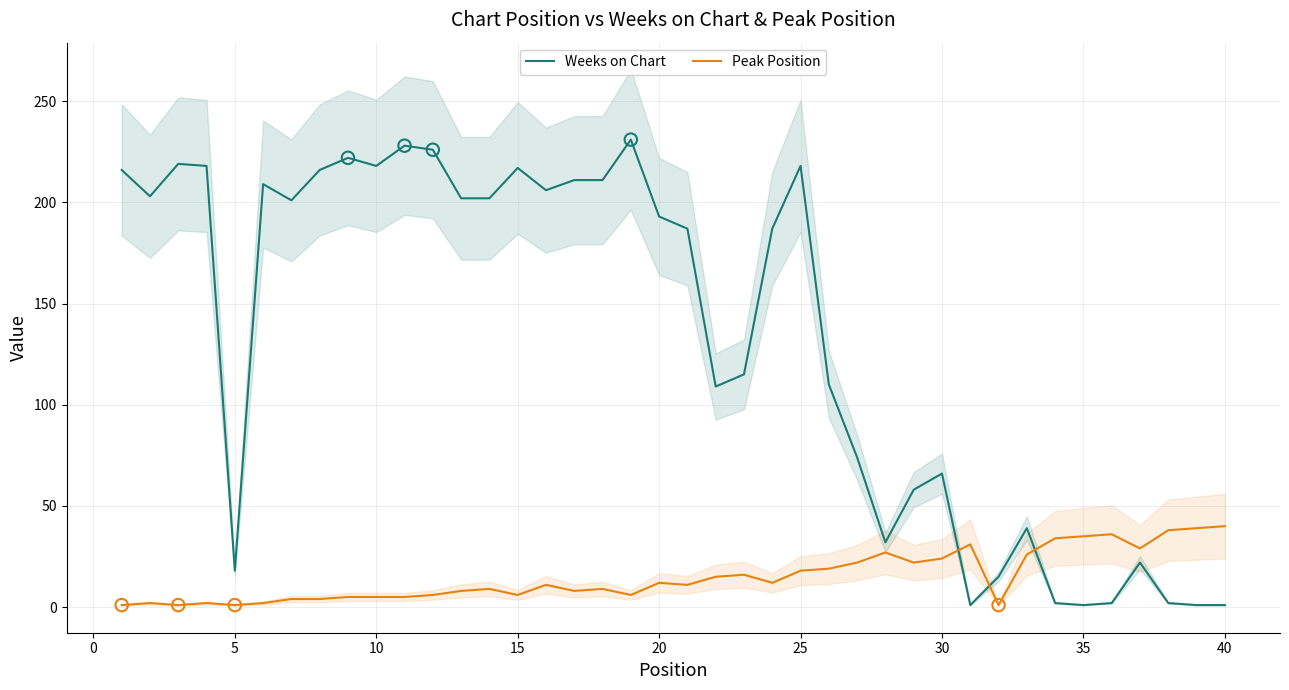

Which series contains the highest Y value?

Weeks on Chart